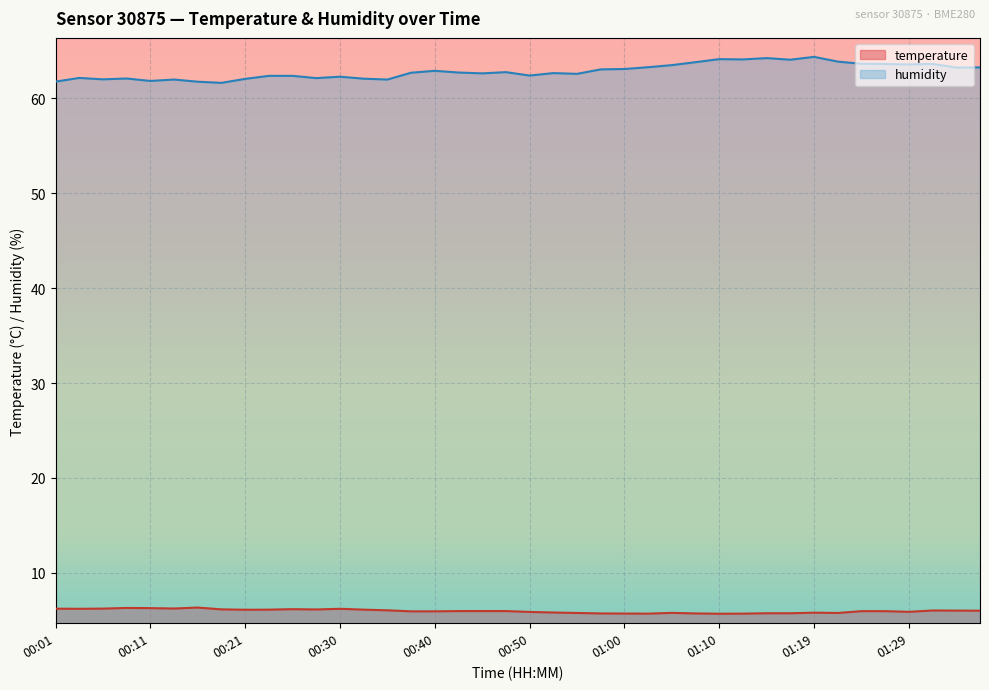

True or false: humidity and temperature cross at least once.

False